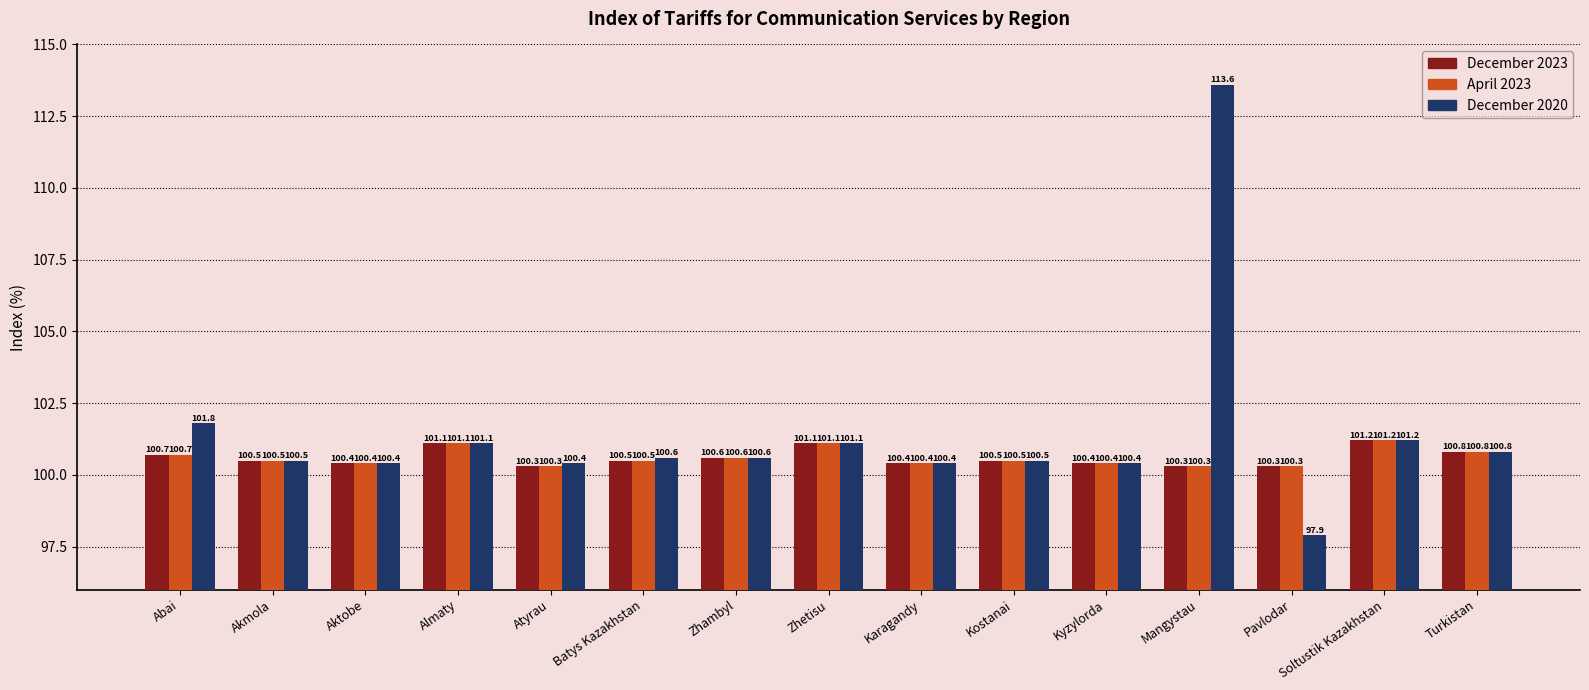

What is the difference between the second highest and minimum values in the April 2023 series?

0.8